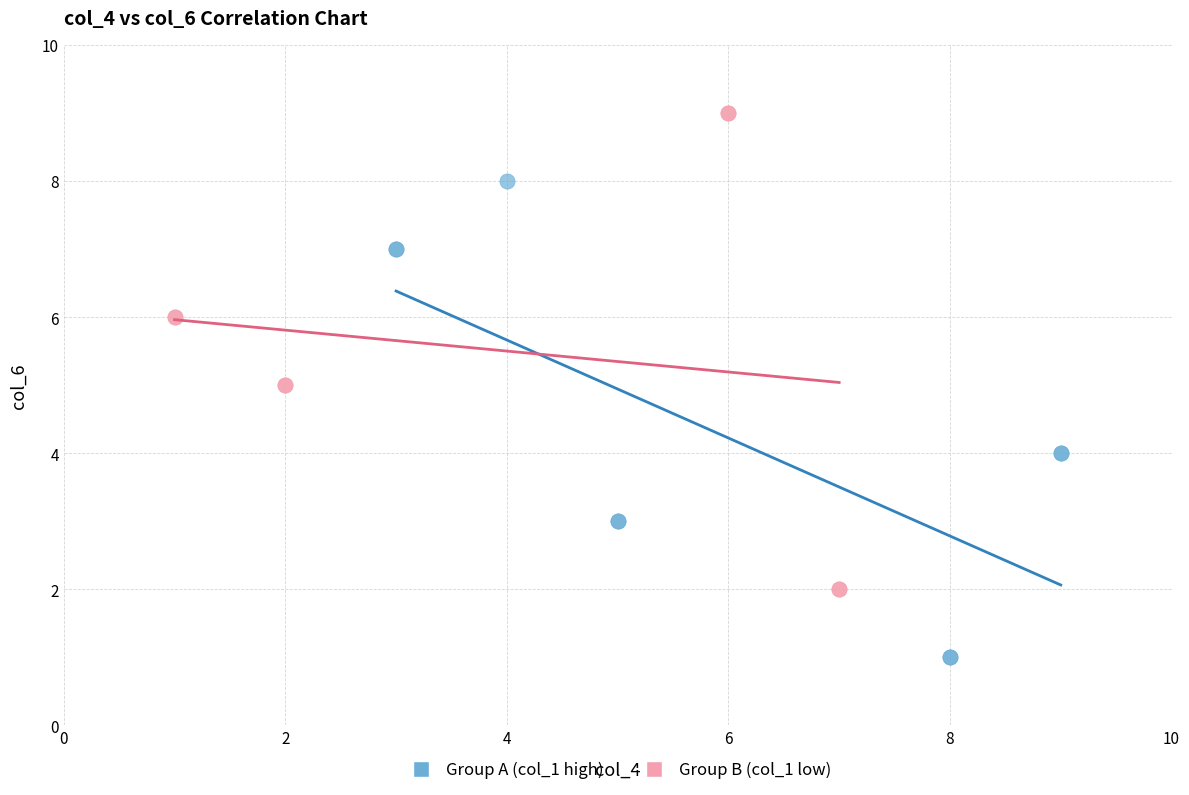

What are all the series names shown in the legend?

Group A (col_1 high), Group B (col_1 low)